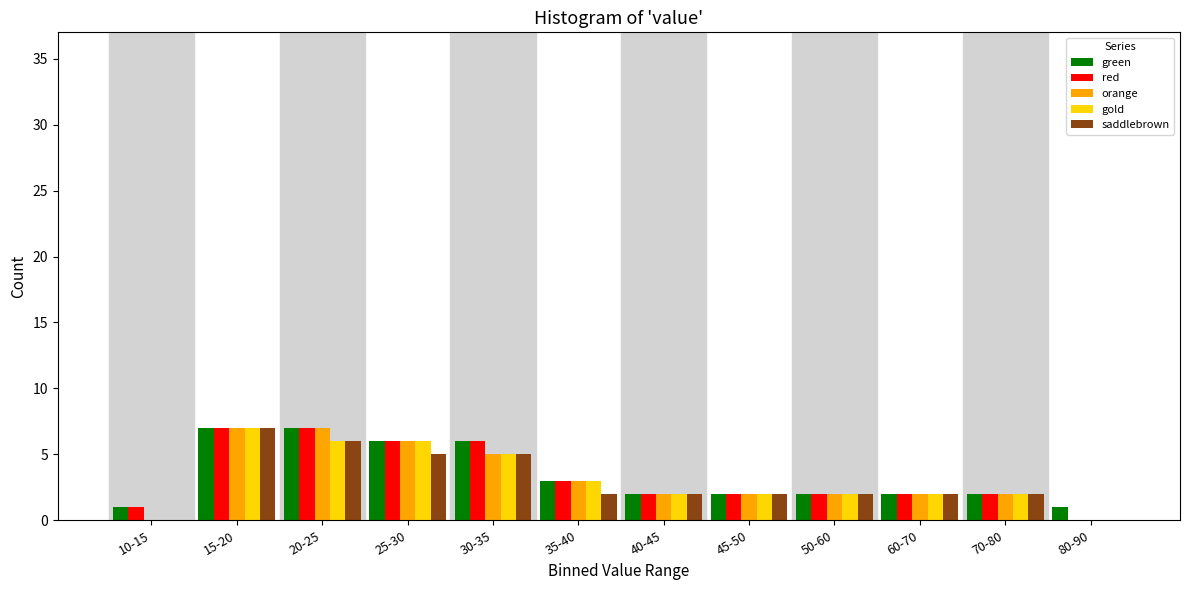

What is the total value across all series at 50-60?

10